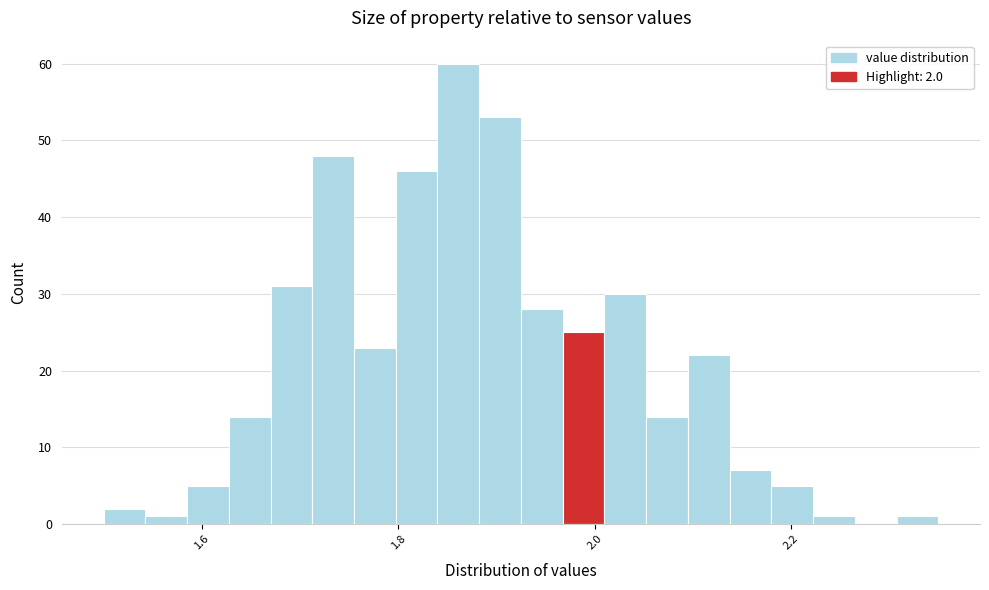

Read against the x-axis, roughly where is the centre of the tallest bar?

1.86